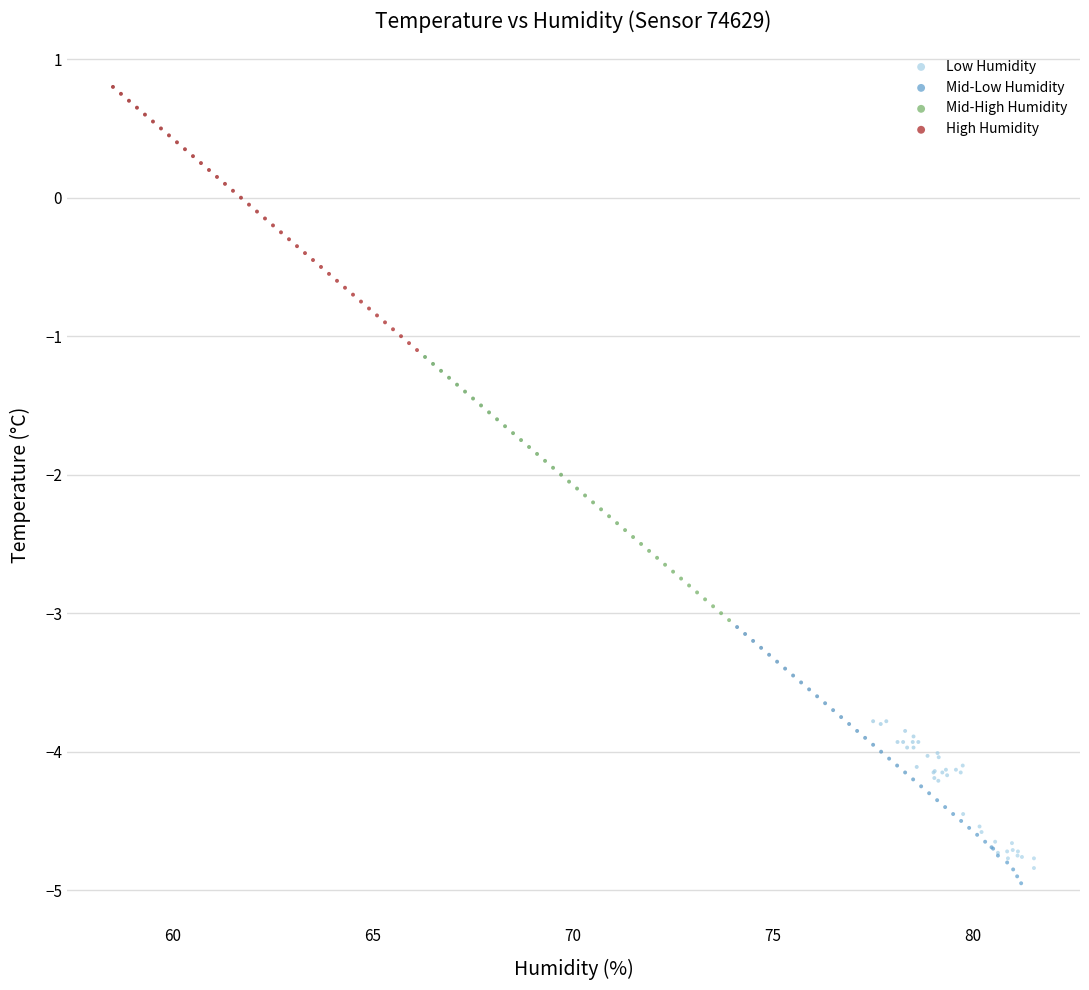

Which series contains the highest Y value?

High Humidity